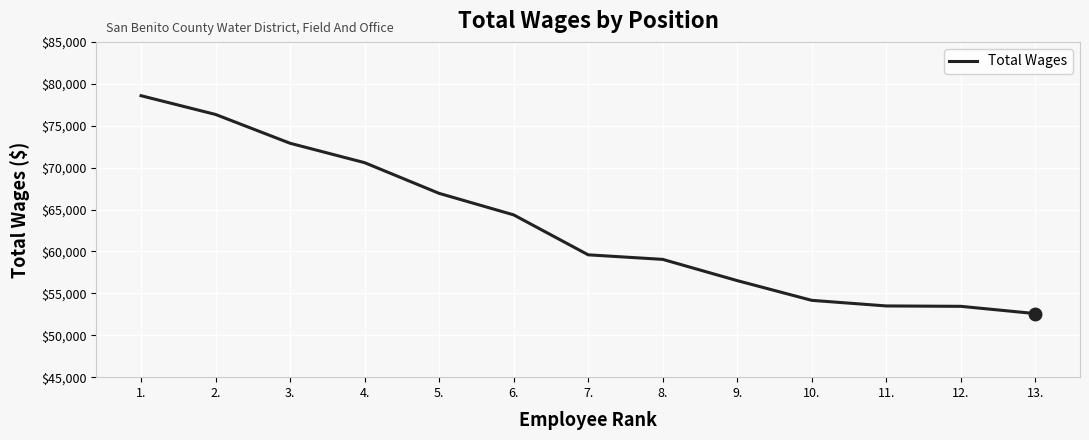

Is this an area chart (filled region under the line)?

No